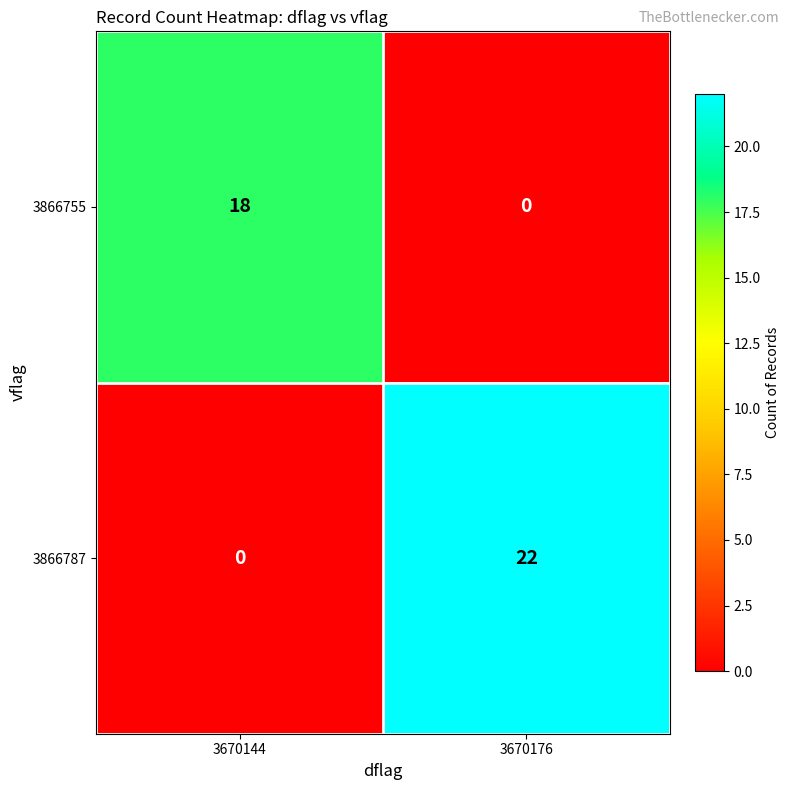

Read the 3866787 value at 3670176, to the nearest 10.

20